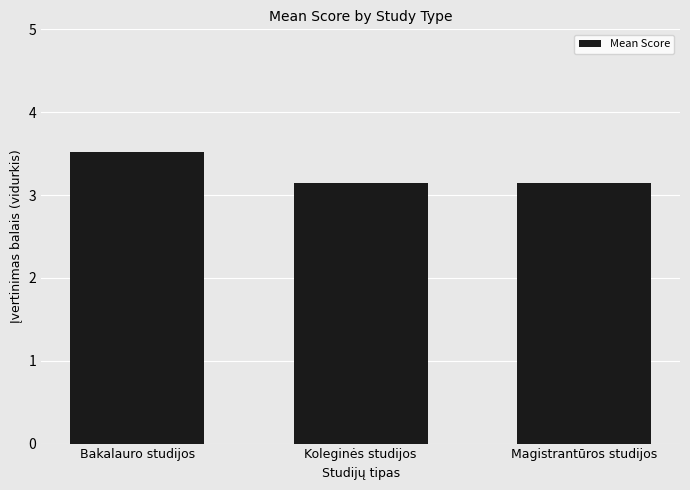

Which label corresponds to the largest value in the chart?

Bakalauro studijos